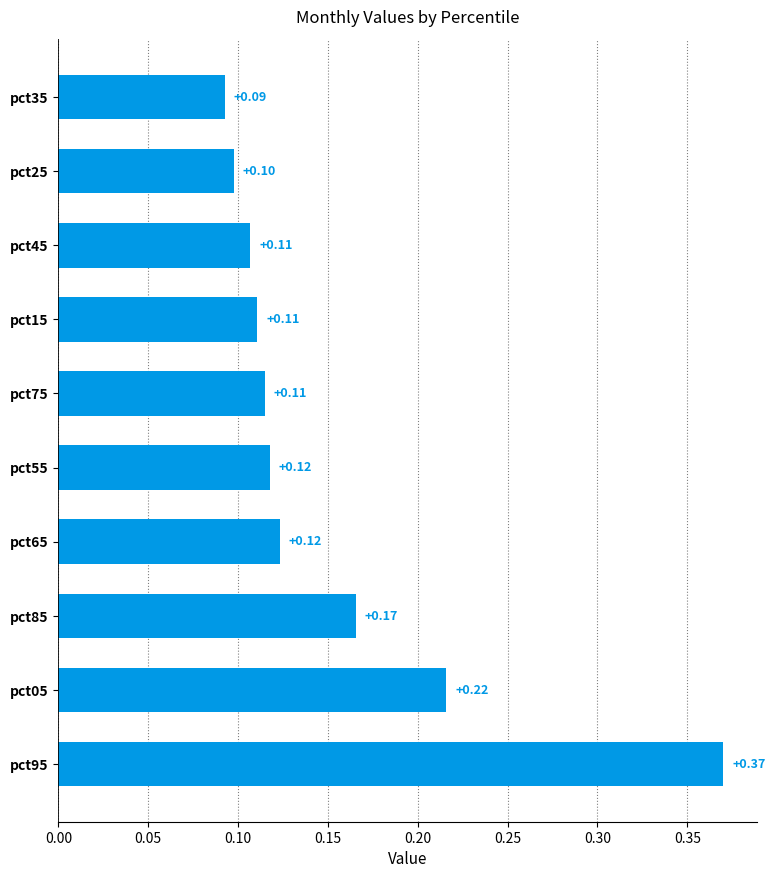

What is the difference between the maximum and minimum values?

0.3